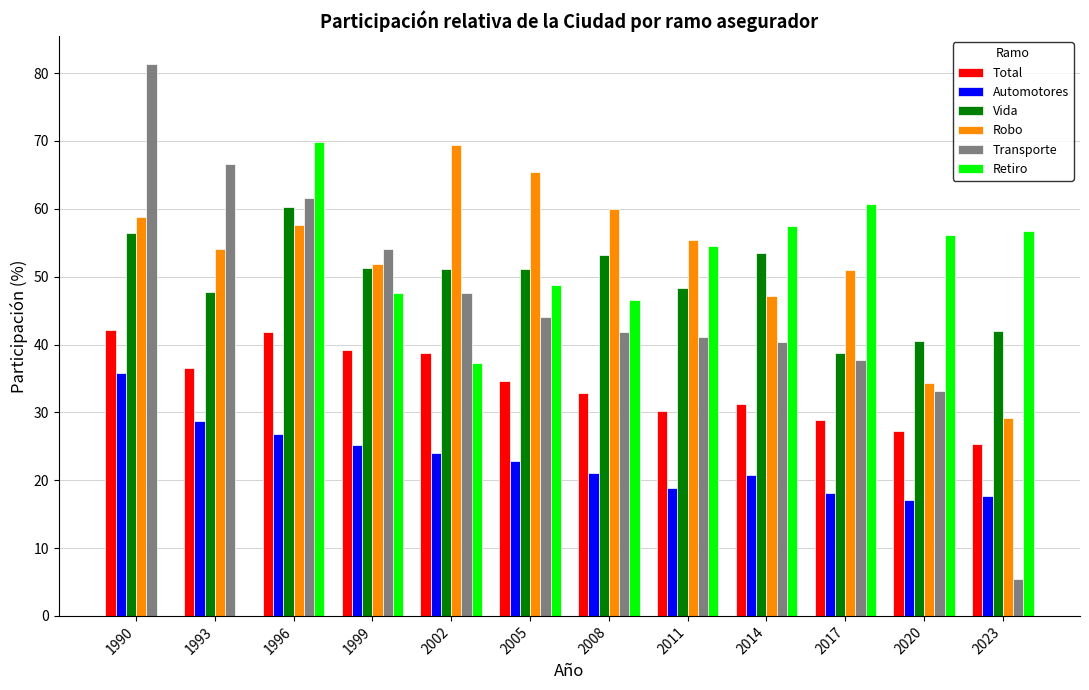

The Total series shows 15.2 at 2011. True or false?

False